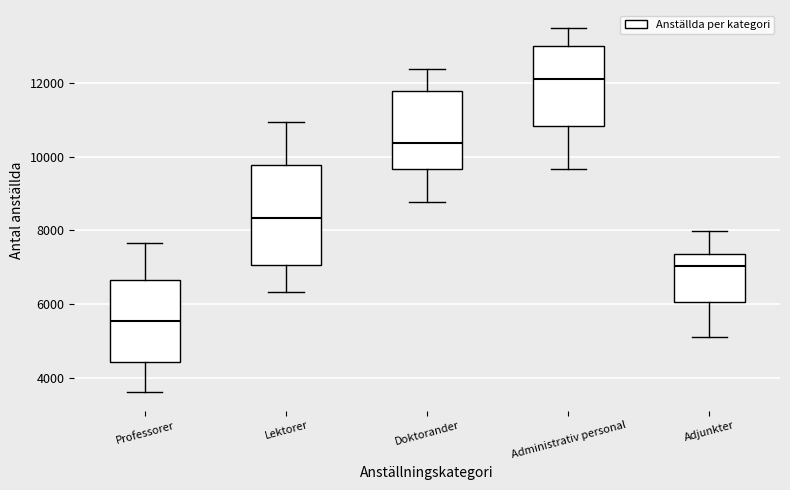

Reading left to right, read every box against the y-axis: the position of its median line, the range the box covers, and the ends of its whiskers. The values are not printed on the chart, so give them approximately, as read against the axis.

Professorer: median 5600, box 4400 to 6600, whiskers 3600 to 7600
Lektorer: median 8400, box 7000 to 9800, whiskers 6400 to 11000
Doktorander: median 10400, box 9600 to 11800, whiskers 8800 to 12400
Administrativ personal: median 12200, box 10800 to 13000, whiskers 9600 to 13600
Adjunkter: median 7000, box 6000 to 7400, whiskers 5200 to 8000